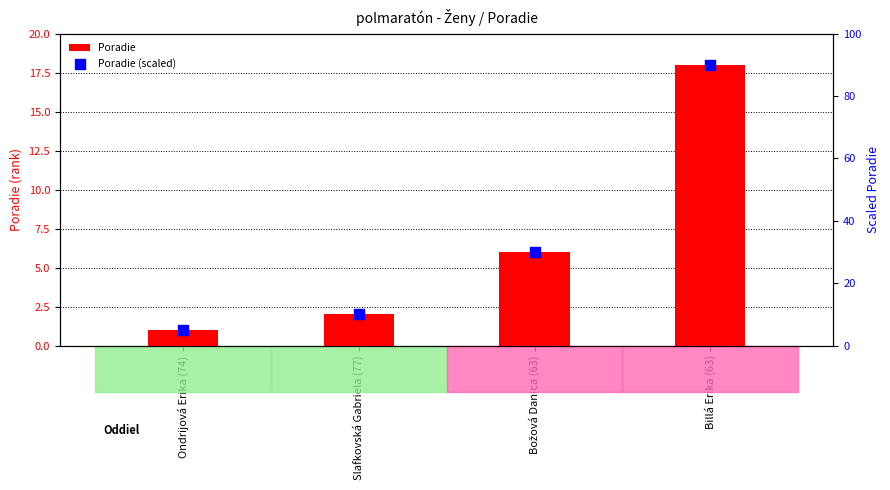

Which series contains the highest Y value?

Poradie (scaled)